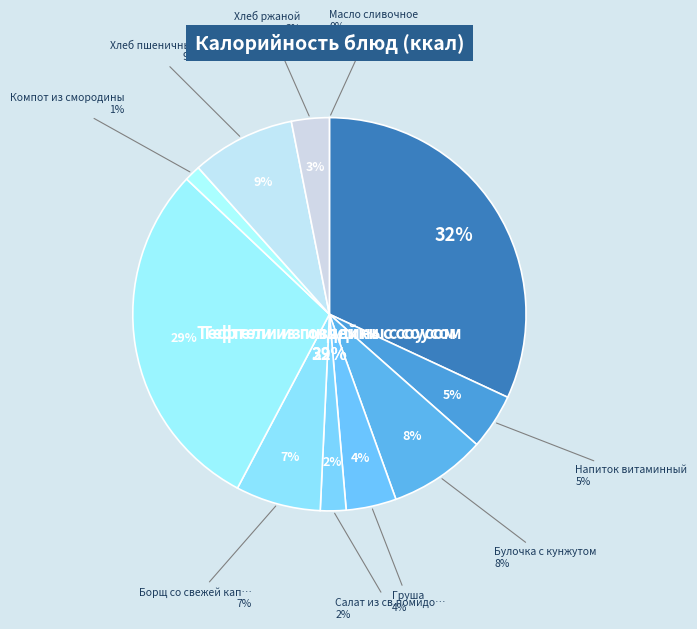

Approximately how many times larger is the value at Булочка с кунжутом compared to Салат из св.помидоров и огурцов?

3.8